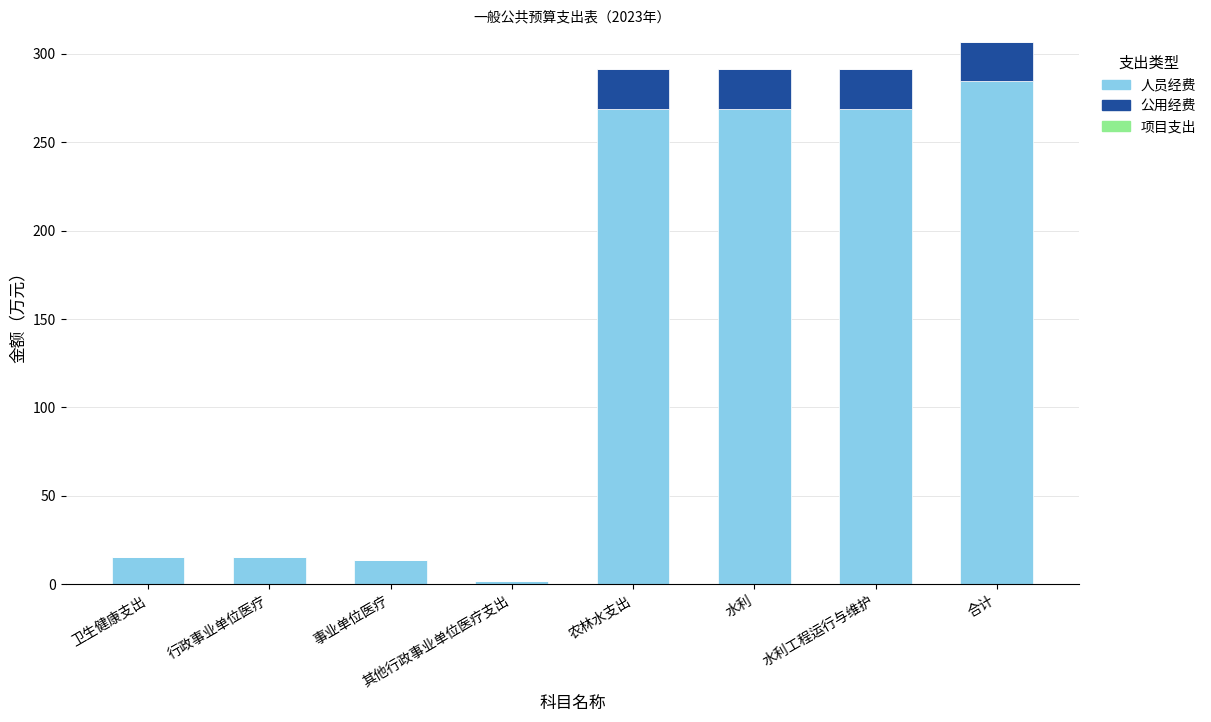

Are the bars grouped side by side (vs. stacked)?

No